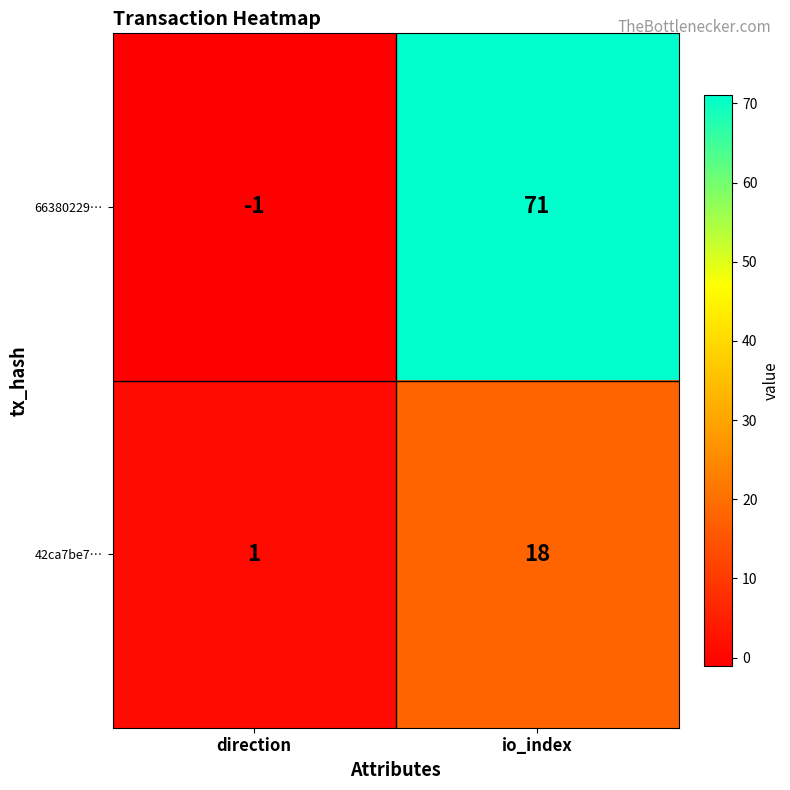

Which series has the widest spread of values?

66380229…